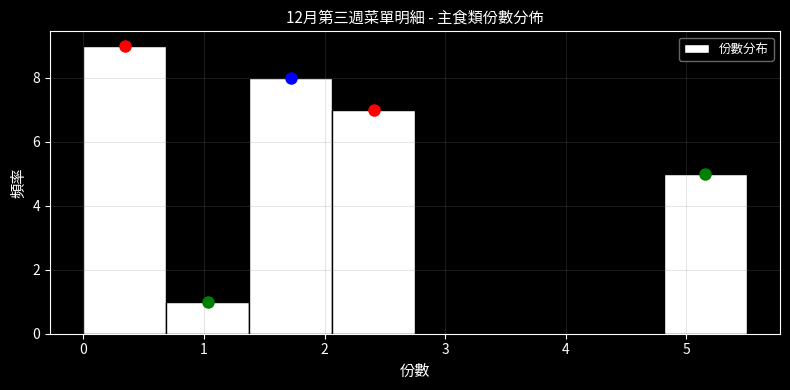

Over which range of the x-axis is the bar tallest?

0.0 to 0.7